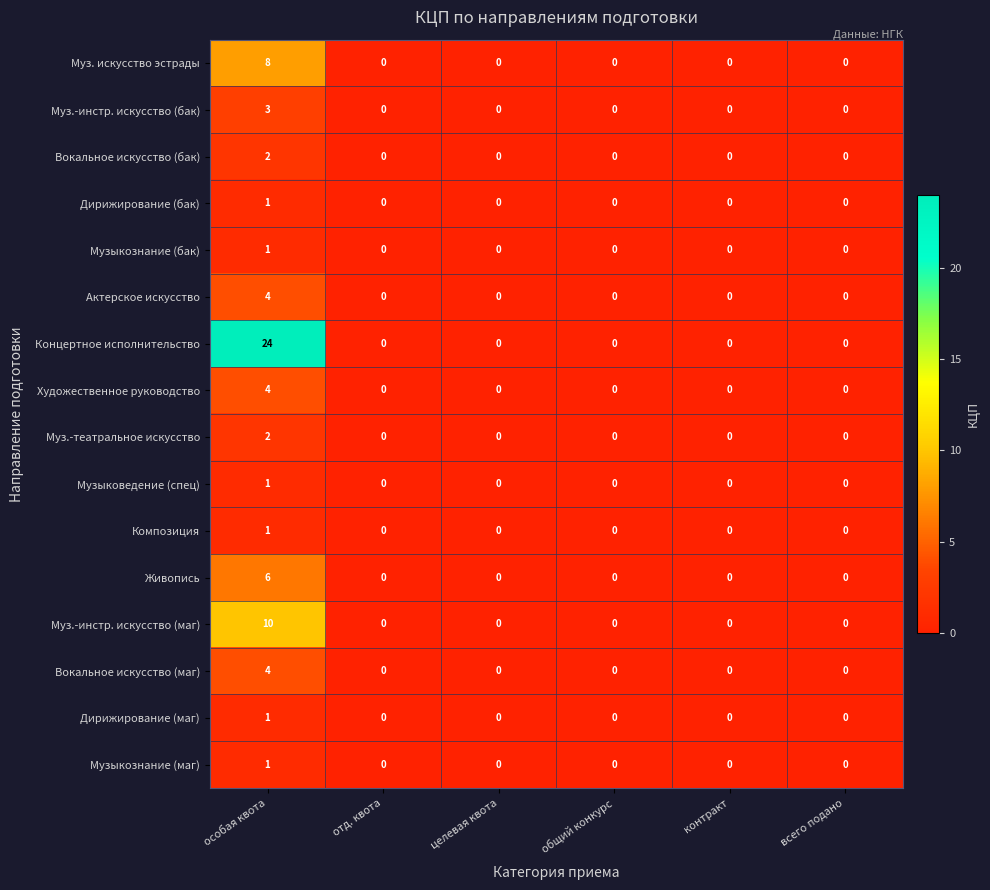

Which series has the largest total across all categories?

Концертное исполнительство